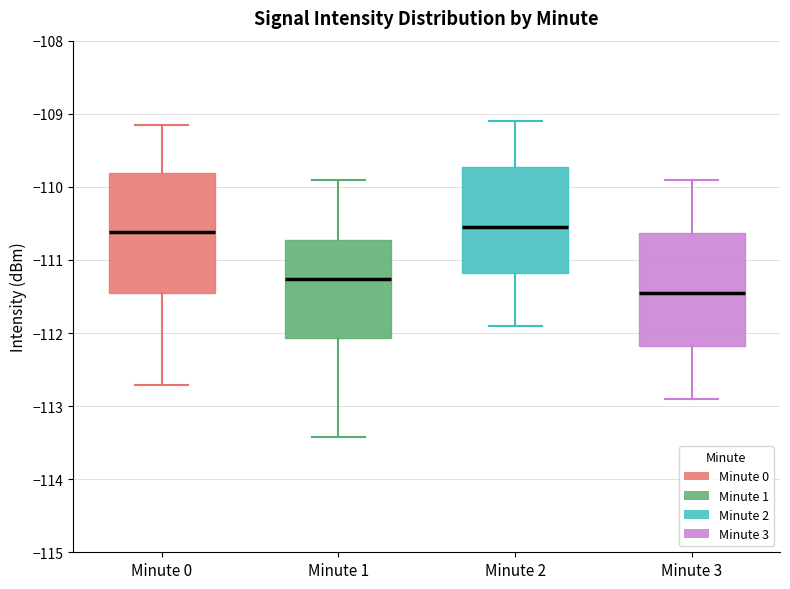

Reading left to right, transcribe this box plot: for each box, give where its median line is, the range the box spans, and where its two whiskers end, as read against the y-axis. The values are not printed on the chart, so give them approximately, as read against the axis.

Minute 0: median -110.6, box -111.4 to -109.8, whiskers -112.7 to -109.2
Minute 1: median -111.3, box -112.1 to -110.7, whiskers -113.4 to -109.9
Minute 2: median -110.5, box -111.2 to -109.7, whiskers -111.9 to -109.1
Minute 3: median -111.4, box -112.2 to -110.6, whiskers -112.9 to -109.9